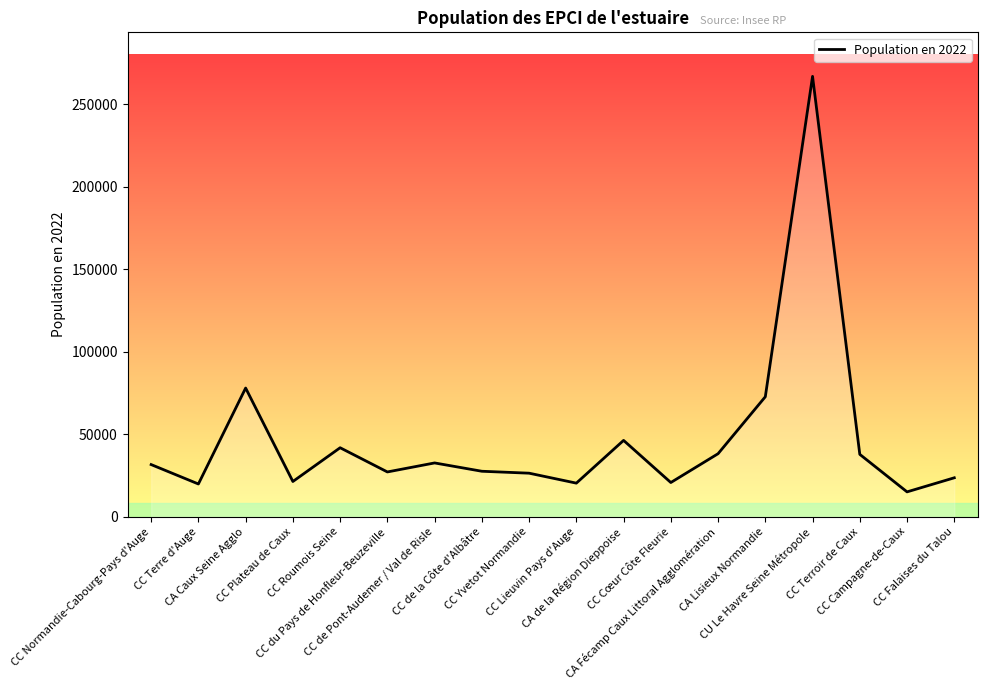

What is the difference between the maximum and minimum values?

251908